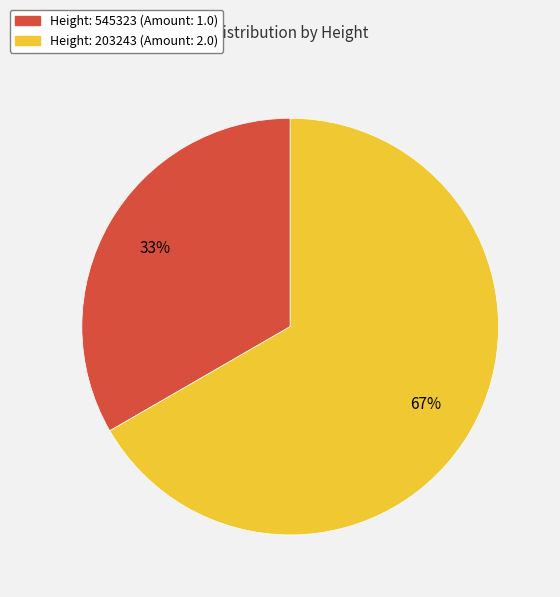

To the nearest percent, what is the average slice percentage?

50%